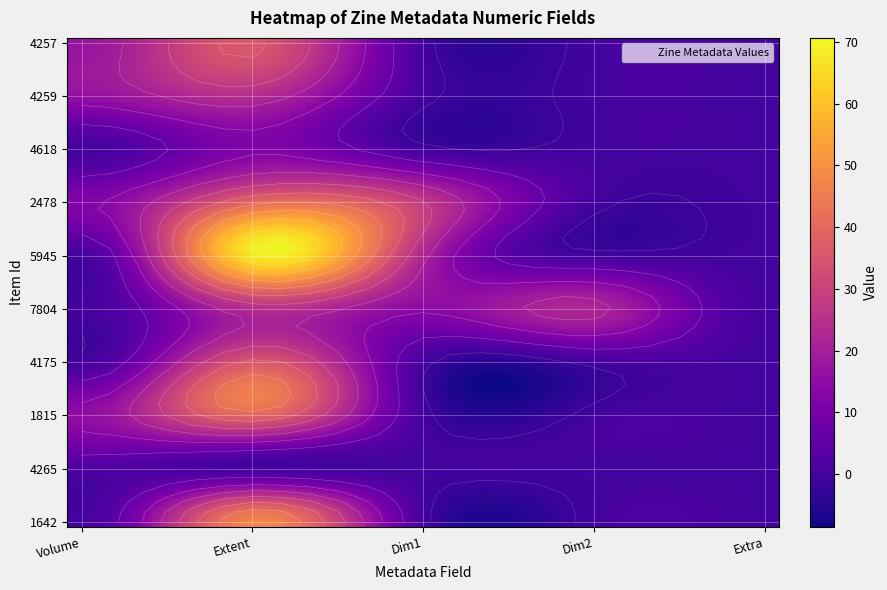

Rank the categories by 4265 value from lowest to highest.

1, 2, 3, 4, 0